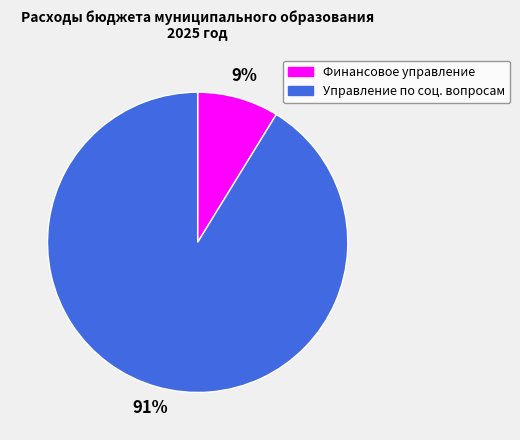

To the nearest percent, what is the difference between the largest and smallest slice percentages?

82%